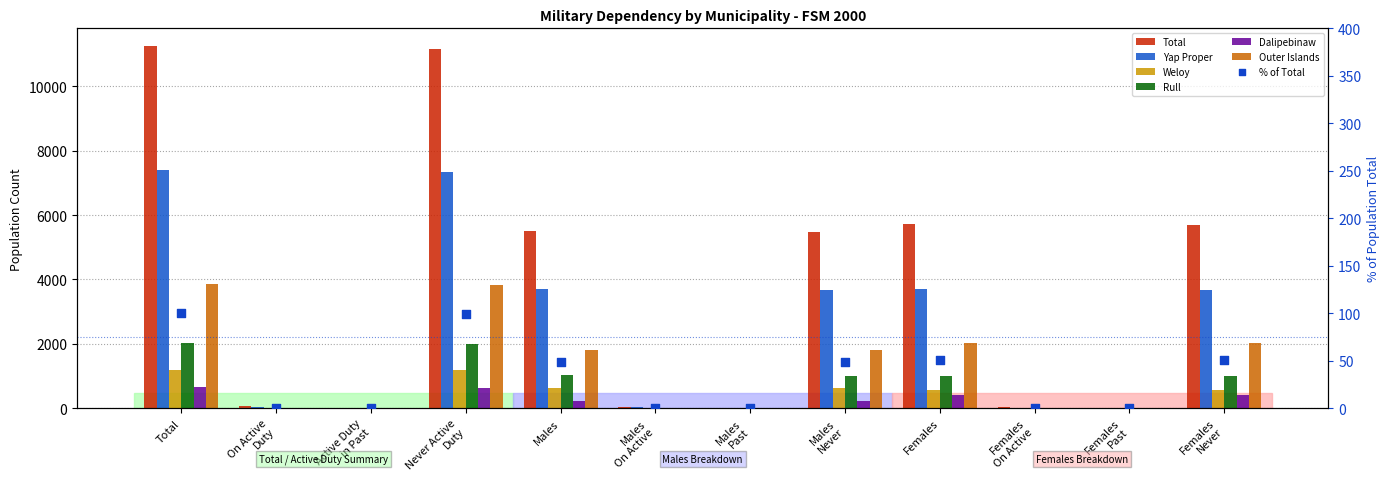

What is the total value across all series at Males Past?

11